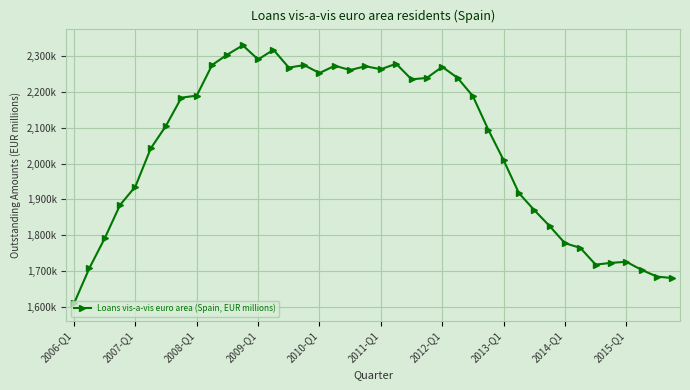

Does the chart have visible grid lines?

Yes